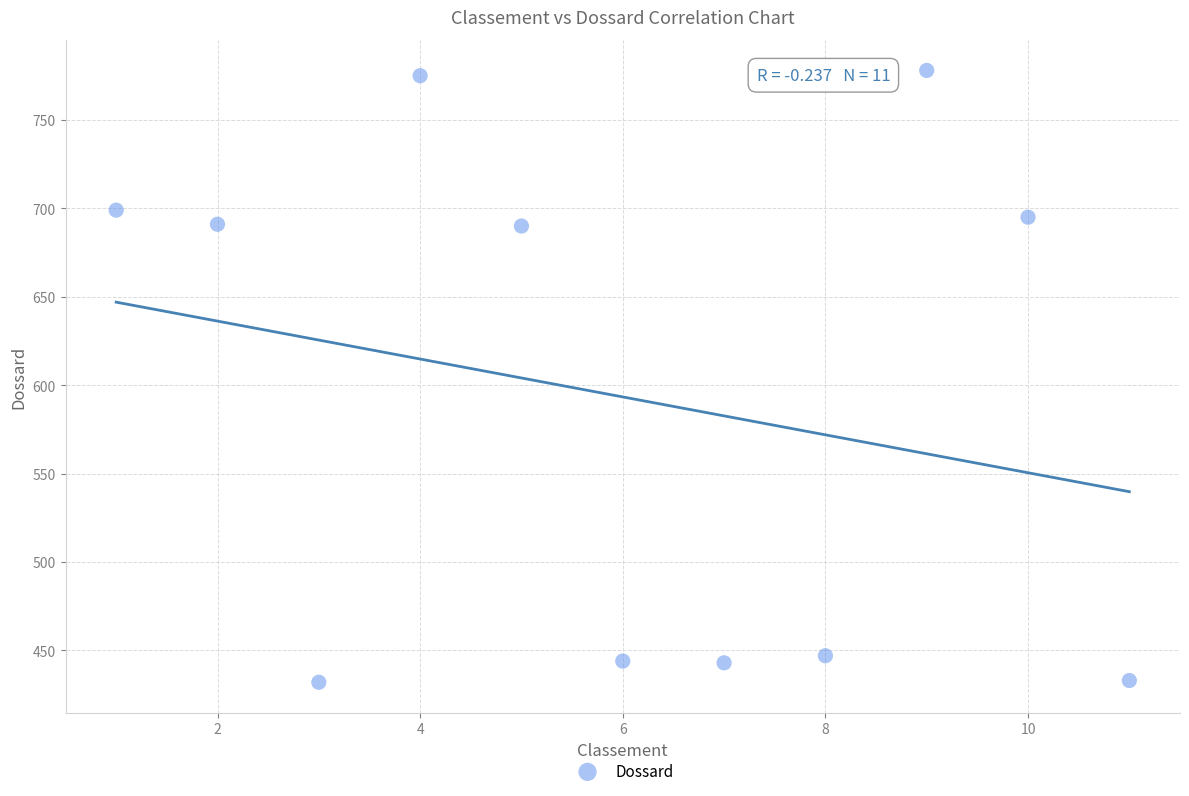

What is the average X value?

6